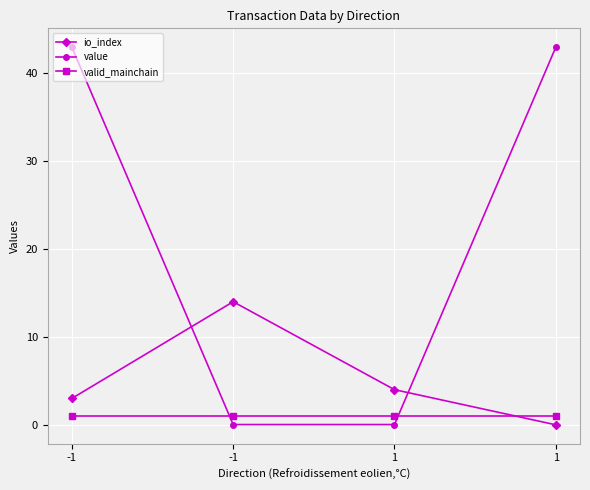

What are all the series names shown in the legend?

io_index, value, valid_mainchain